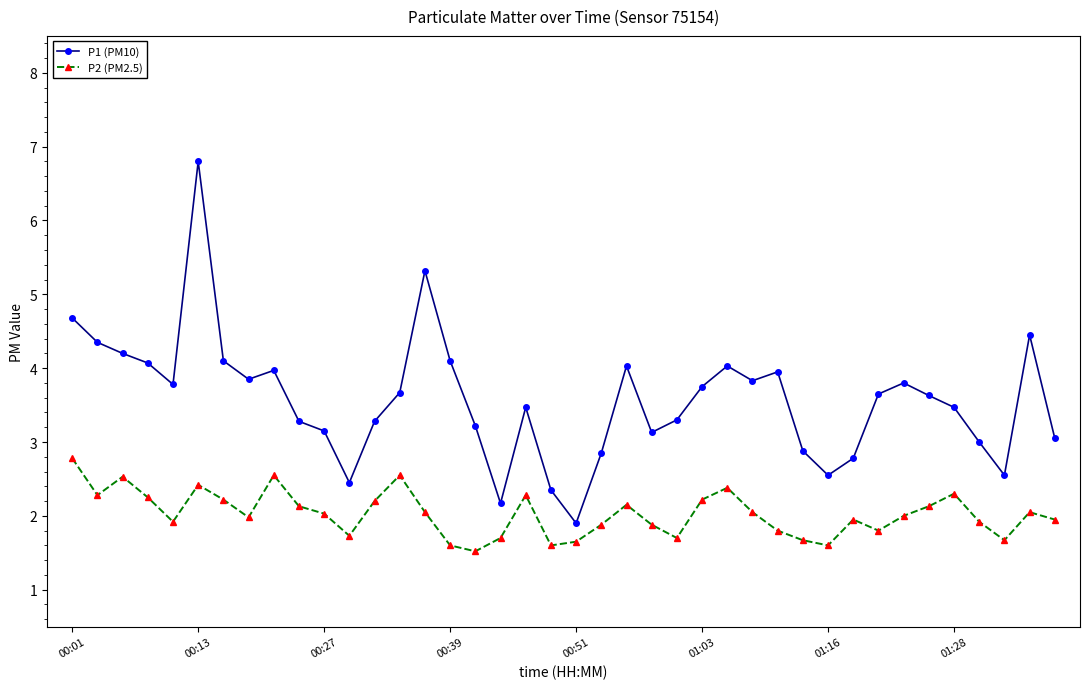

What is the greatest value displayed?

6.8